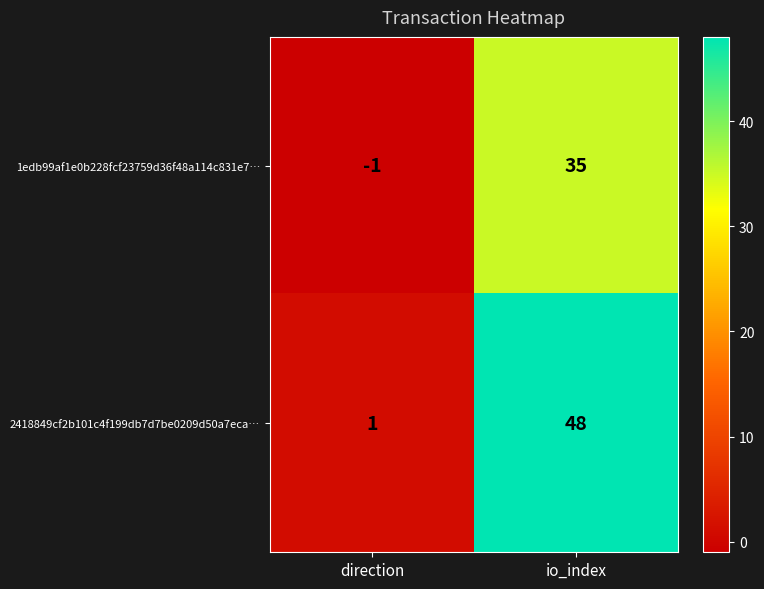

Reading right to left, list all the values displayed in this chart.

1edb99af1e0b228fcf23759d36f48a114c831e7…: 35	-1
2418849cf2b101c4f199db7d7be0209d50a7eca…: 48	1